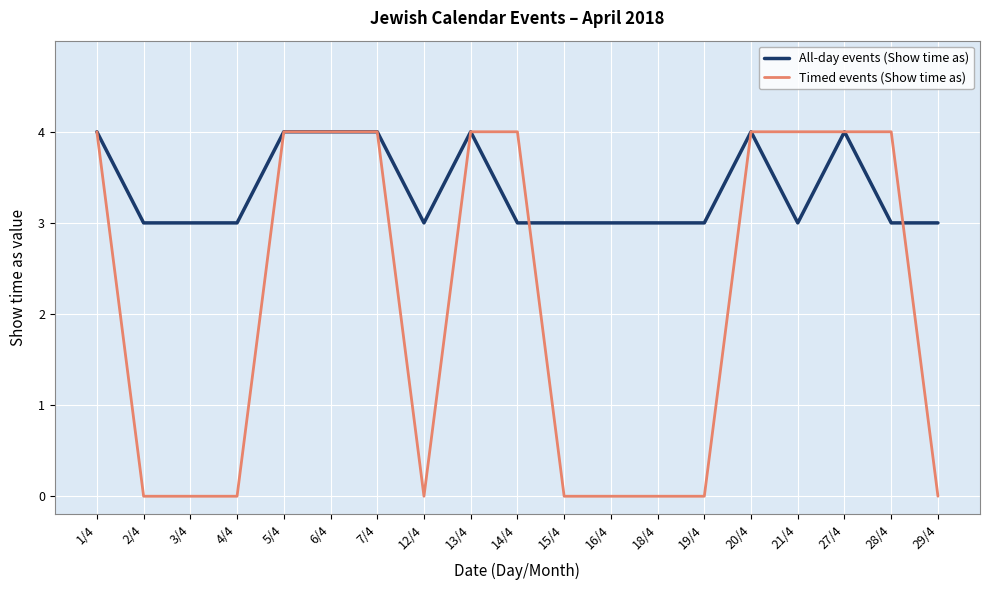

Which series has the largest range (max minus min)?

Timed events (Show time as)